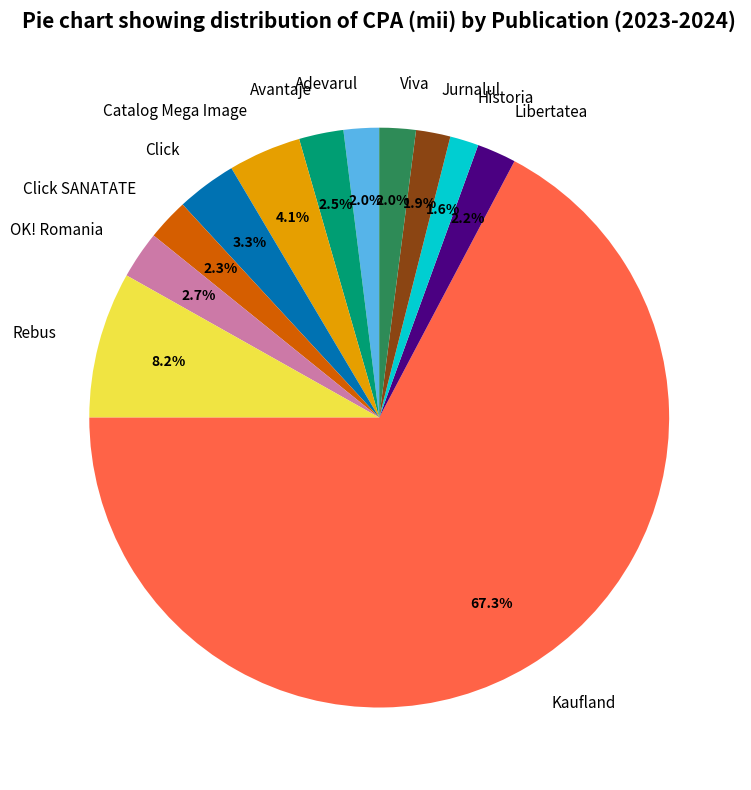

True or false: Historia accounts for 2% of the total.

True